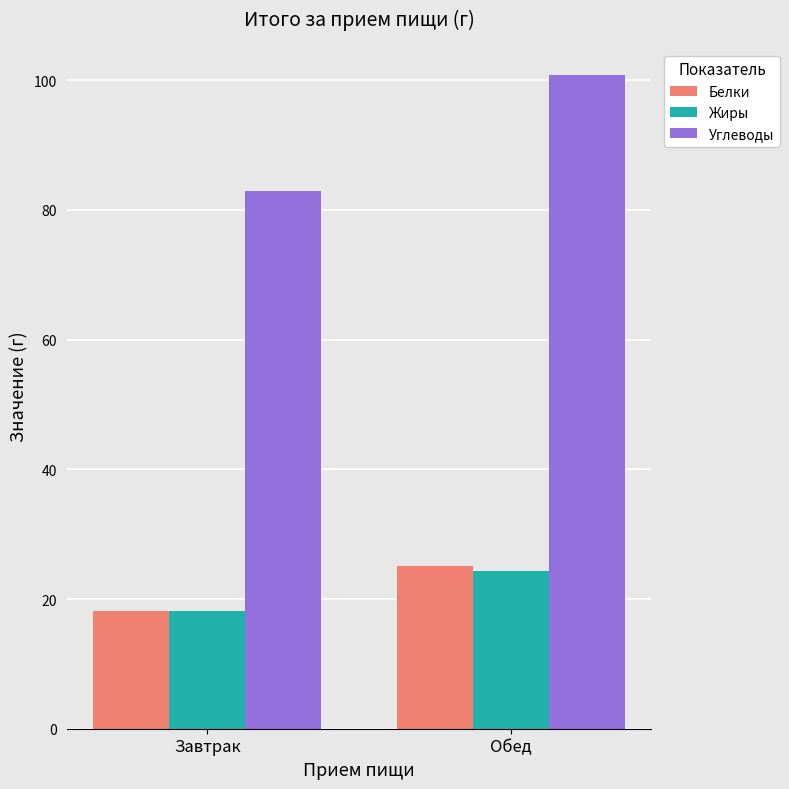

What is the value of the Белки bar at the 2nd from the left?

25.1